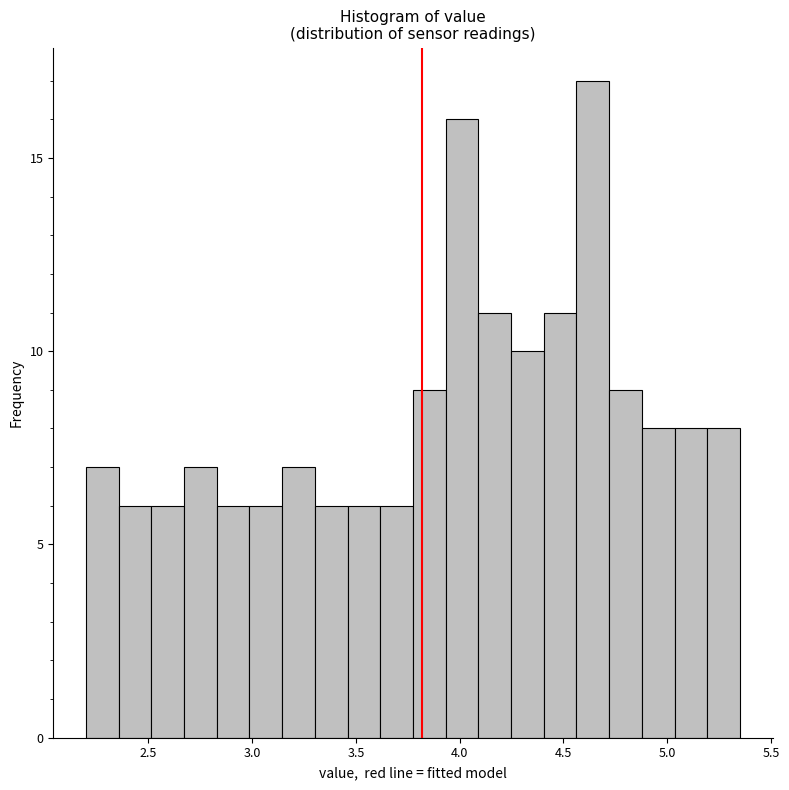

Around what value on the x-axis is the tallest bar? Give the approximate position of its centre, as read against the axis.

4.65